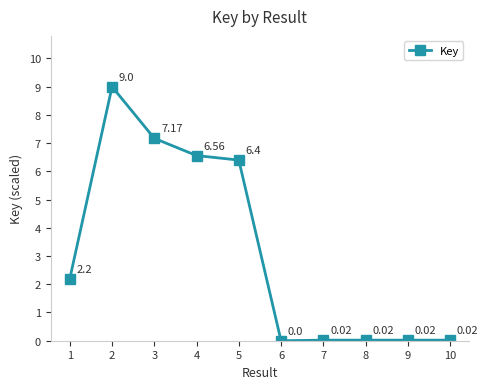

Where is the first local maximum?

2